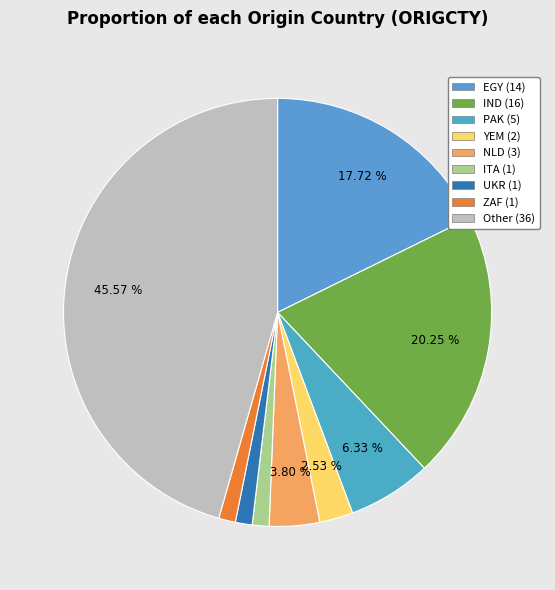

How much of the chart is everything except YEM?

97.5%